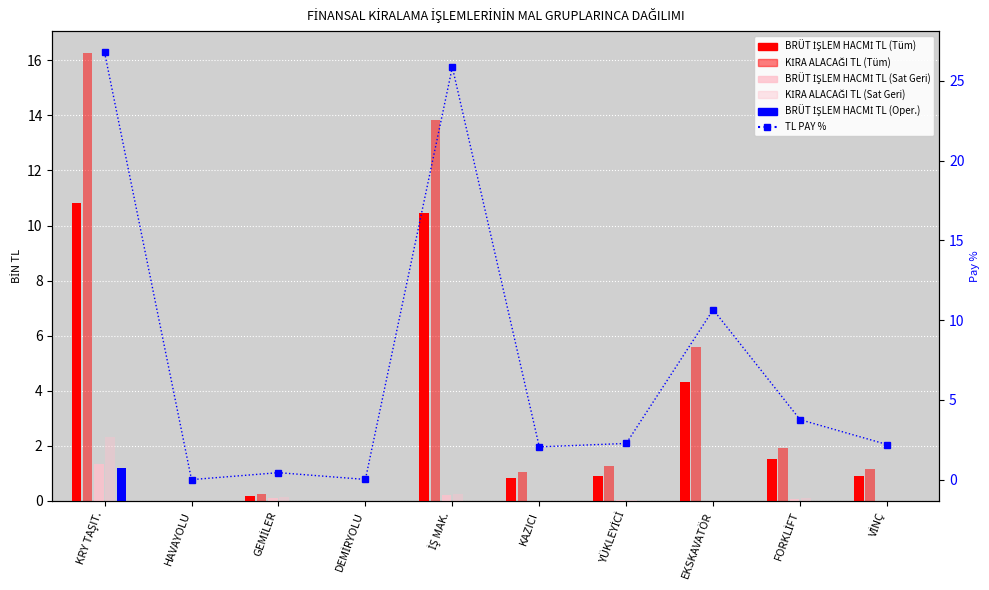

Is the value of KİRA ALACAĞI TL (Tüm) at HAVAYOLU greater than the value of BRÜT İŞLEM HACMİ TL (Oper.) at DEMİRYOLU?

No